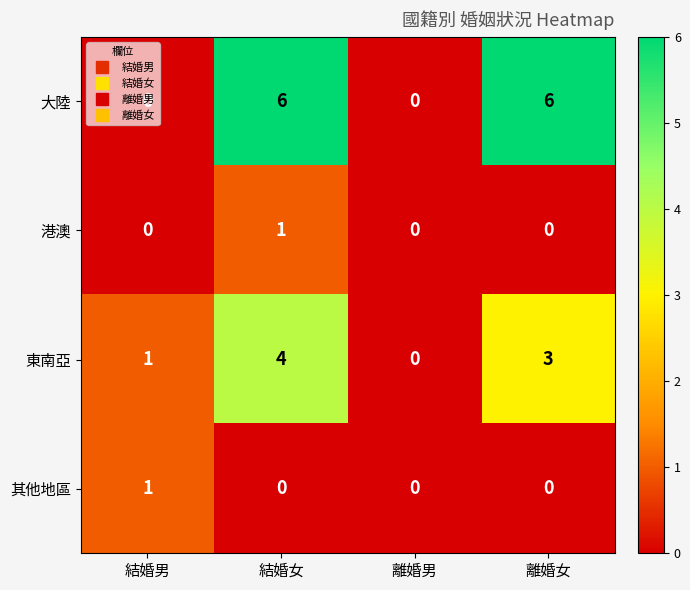

Which series has the largest range (max minus min)?

大陸